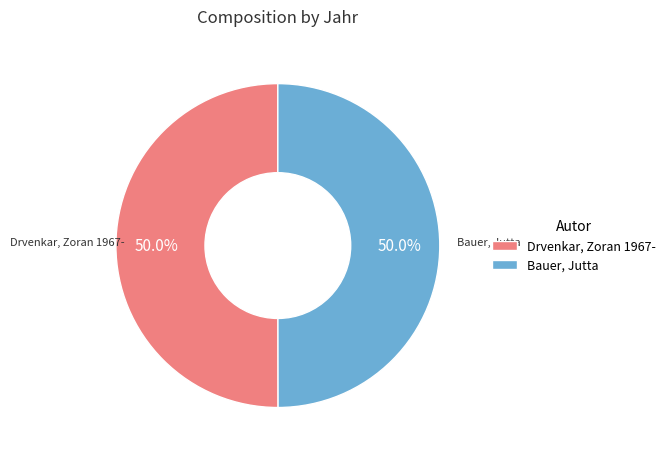

How many segments does this pie chart have?

2